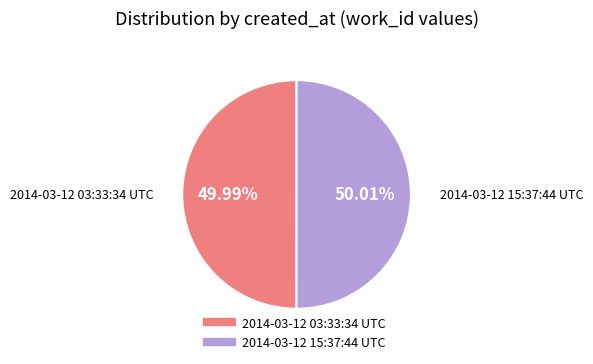

Is there a majority slice in this chart?

Yes